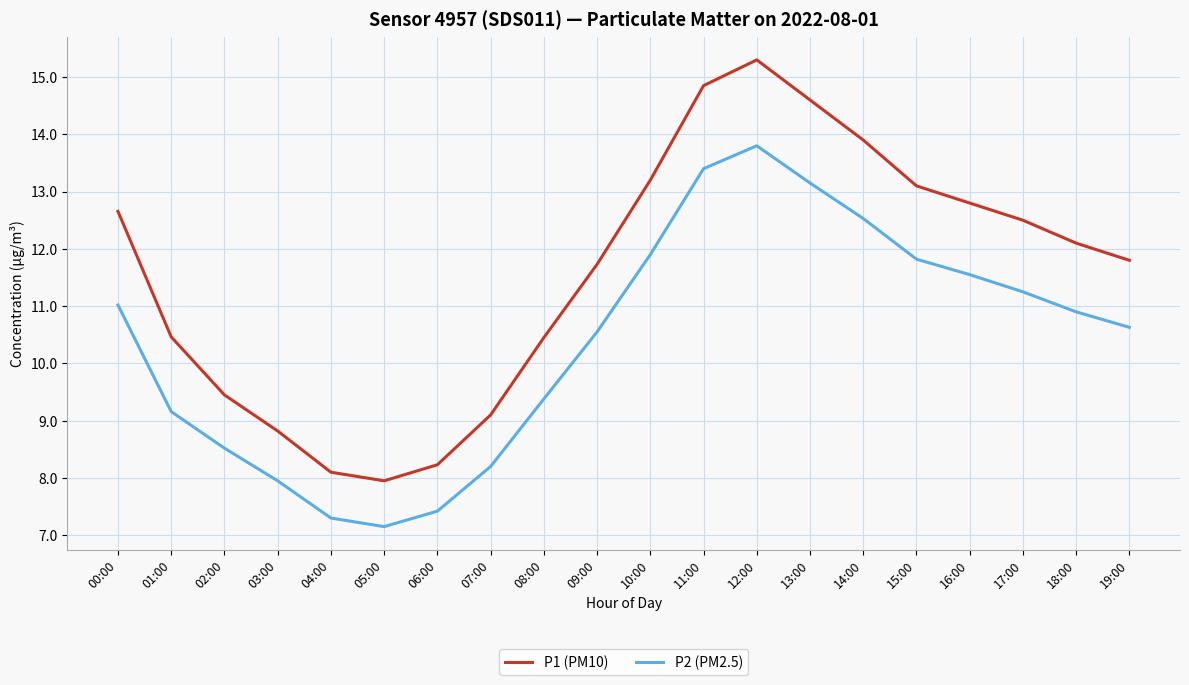

At which label does P2 (PM2.5) first exceed 10?

00:00